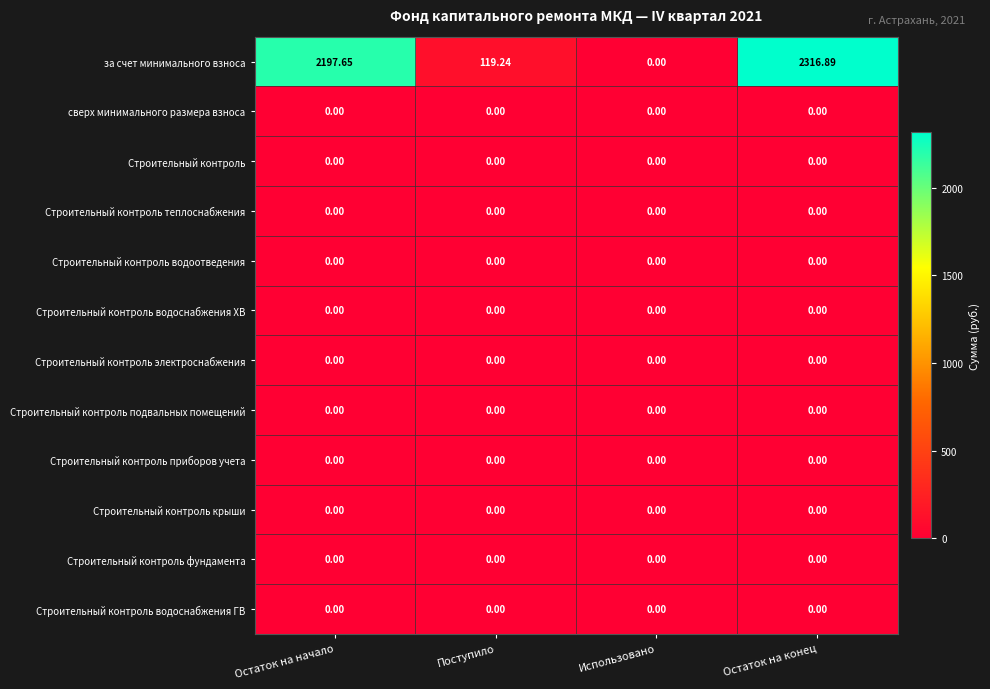

Rank the categories by за счет минимального взноса value from highest to lowest.

Остаток на конец, Остаток на начало, Поступило, Использовано